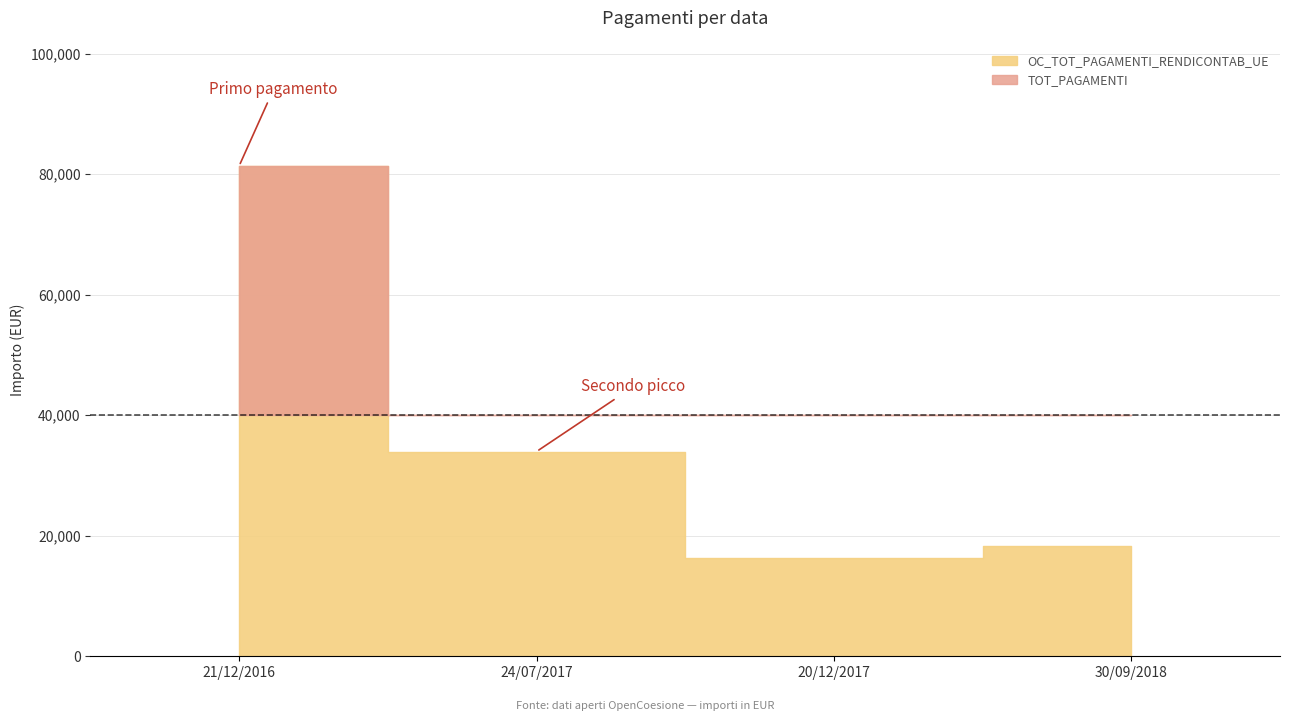

In OC_TOT_PAGAMENTI_RENDICONTAB_UE, how many points are lower than both neighbors (excluding endpoints)?

1